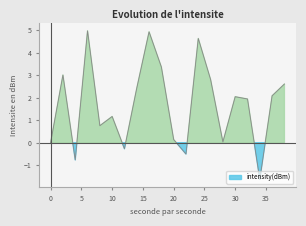

How many data points does each series have?

20